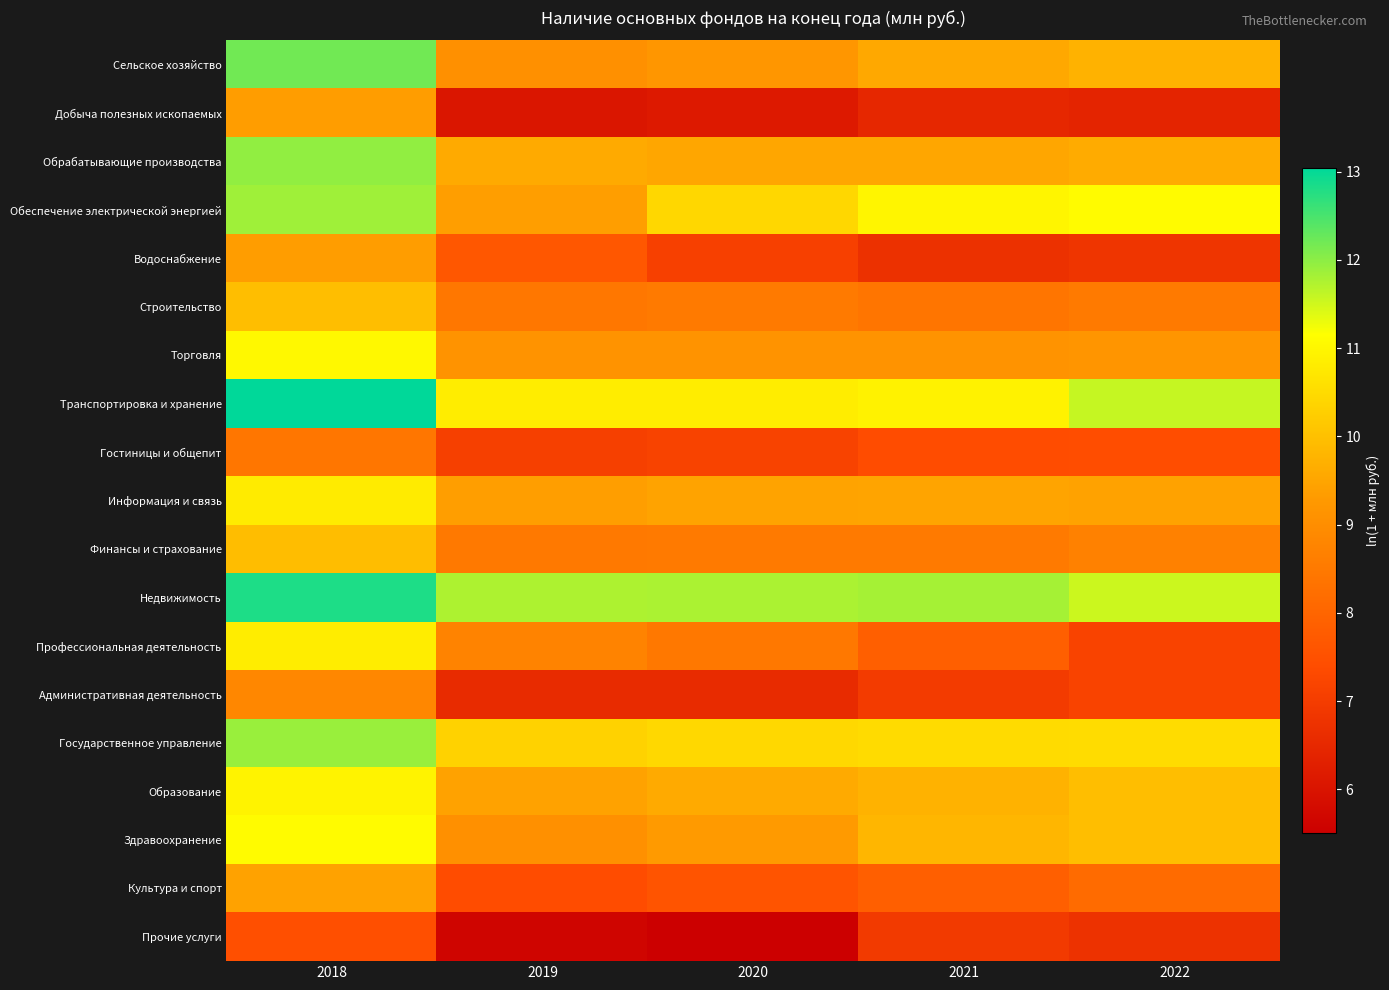

Reading right to left, list all the values displayed in this chart.

Сельское хозяйство: 2022=9.7	2021=9.6	2020=9.2	2019=9.1	2018=12.2
Добыча полезных ископаемых: 2022=6.4	2021=6.5	2020=6.1	2019=6.1	2018=9.3
Обрабатывающие производства: 2022=9.6	2021=9.5	2020=9.5	2019=9.6	2018=12.0
Обеспечение электрической энергией: 2022=11.1	2021=11.0	2020=10.4	2019=9.4	2018=11.9
Водоснабжение: 2022=6.8	2021=6.7	2020=7.1	2019=7.7	2018=9.4
Строительство: 2022=8.5	2021=8.4	2020=8.5	2019=8.5	2018=10.0
Торговля: 2022=9.2	2021=9.1	2020=9.1	2019=9.1	2018=11.0
Транспортировка и хранение: 2022=11.6	2021=10.9	2020=10.8	2019=10.8	2018=13.0
Гостиницы и общепит: 2022=7.4	2021=7.4	2020=7.2	2019=7.1	2018=8.4
Информация и связь: 2022=9.4	2021=9.5	2020=9.5	2019=9.4	2018=10.8
Финансы и страхование: 2022=8.7	2021=8.5	2020=8.5	2019=8.5	2018=9.9
Недвижимость: 2022=11.5	2021=11.8	2020=11.8	2019=11.7	2018=12.8
Профессиональная деятельность: 2022=7.2	2021=7.9	2020=8.5	2019=8.8	2018=10.8
Административная деятельность: 2022=7.2	2021=7.0	2020=6.6	2019=6.6	2018=8.8
Государственное управление: 2022=10.5	2021=10.5	2020=10.4	2019=10.3	2018=11.9
Образование: 2022=10.0	2021=9.7	2020=9.6	2019=9.4	2018=10.9
Здравоохранение: 2022=10.0	2021=9.8	2020=9.3	2019=9.1	2018=11.1
Культура и спорт: 2022=8.1	2021=7.9	2020=7.6	2019=7.4	2018=9.5
Прочие услуги: 2022=6.7	2021=6.9	2020=5.5	2019=5.7	2018=7.5